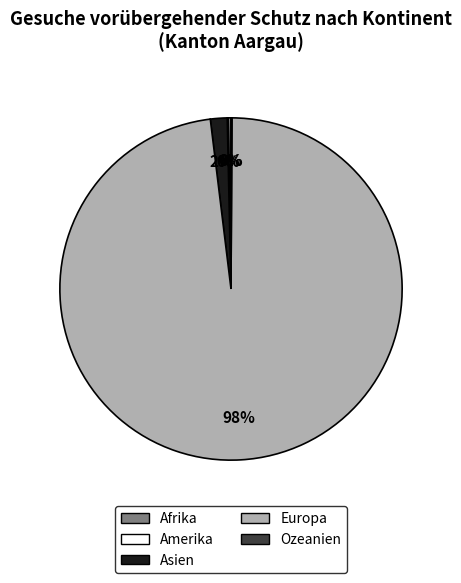

Does any single category account for the majority?

Yes